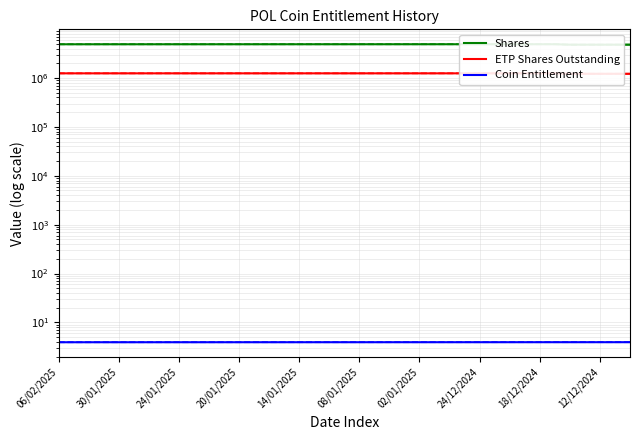

What is the difference between the ETP Shares Outstanding values at 28 and 35?

25000.0